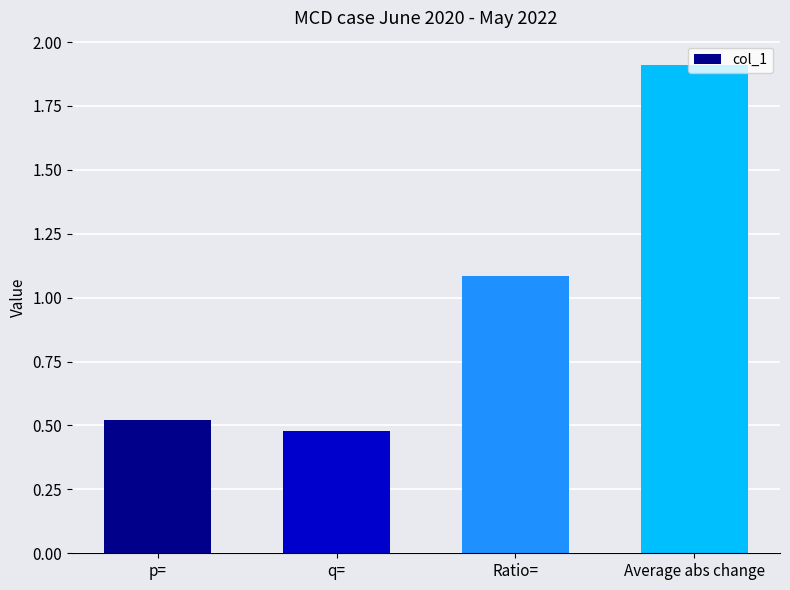

Which has a higher value, p= or Average abs change?

Average abs change